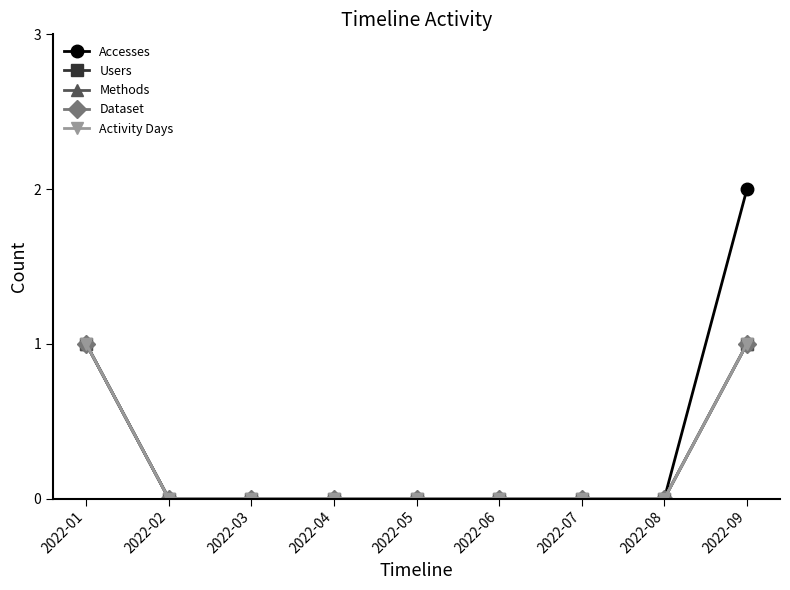

Does the chart have visible grid lines?

No